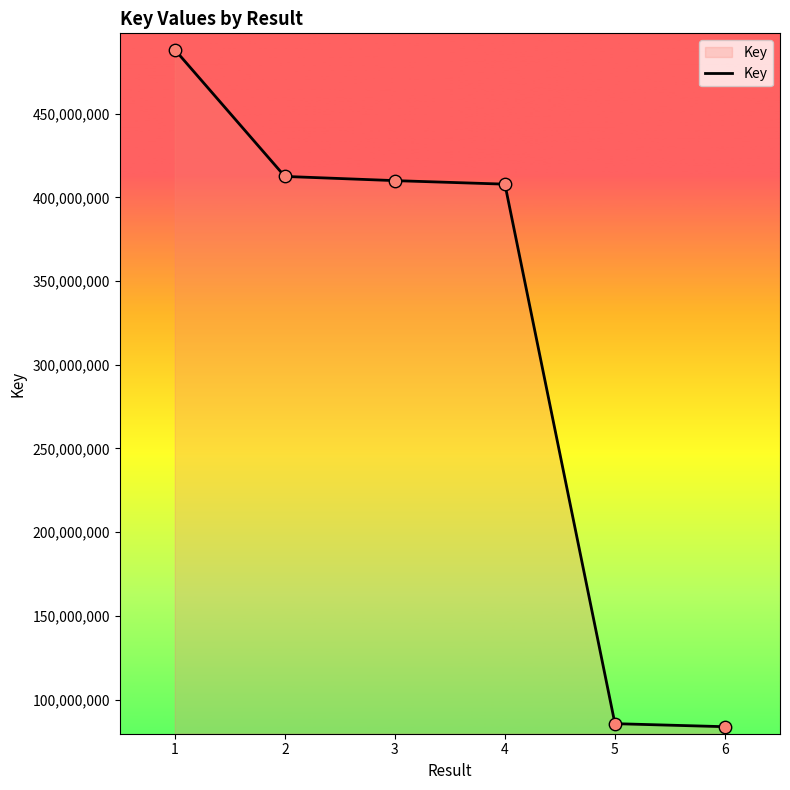

Between 1 and 3, which is larger?

1